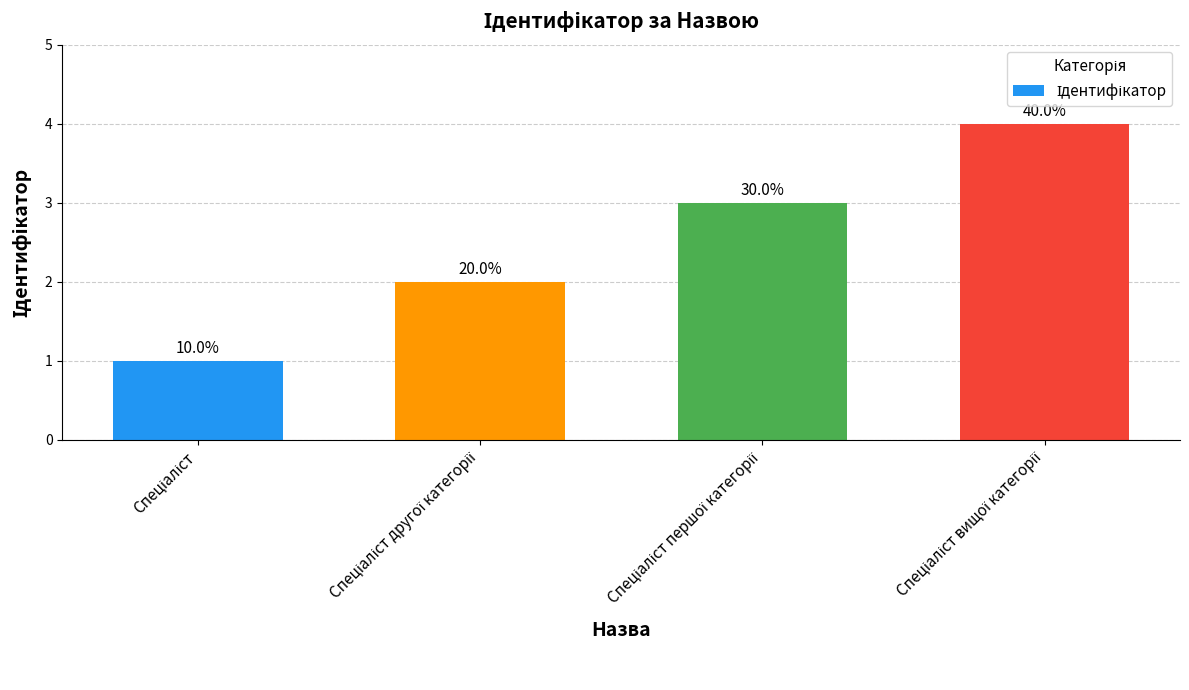

What is the approximate value at Спеціаліст другої категорії?

2